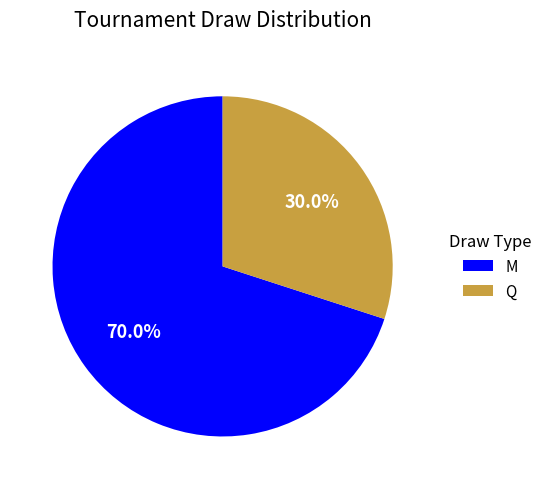

What is the total percentage of Q and M?

100.0%